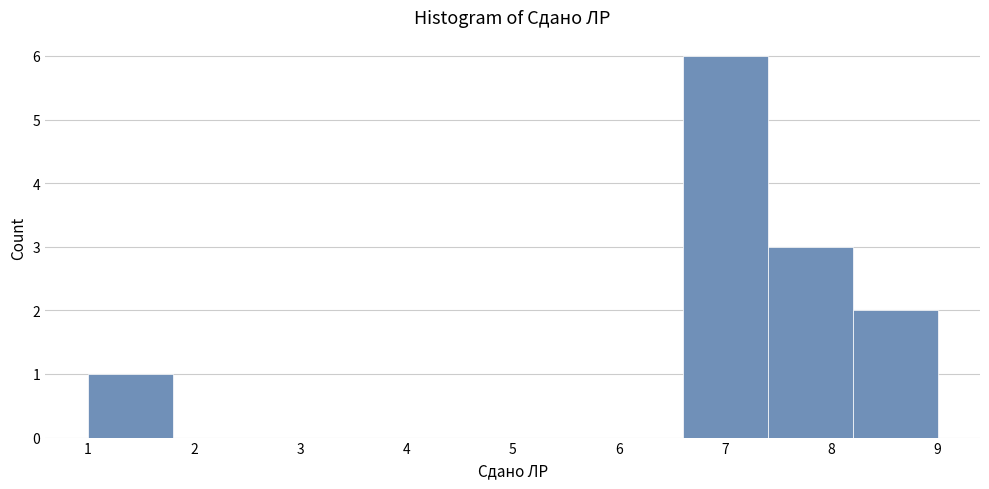

Which range on the x-axis has the tallest bar?

6.6 to 7.4